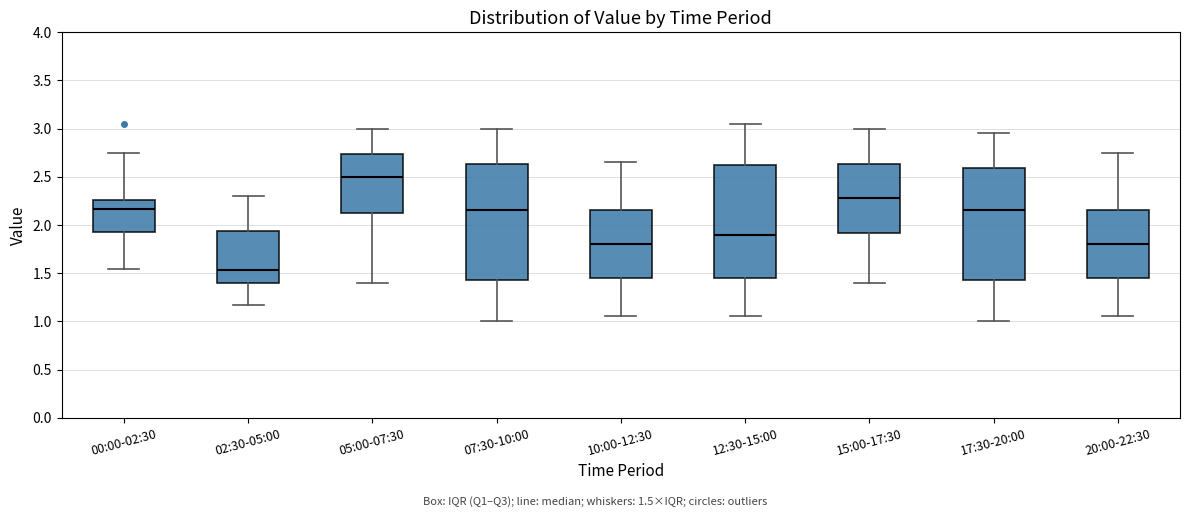

Reading left to right, read every box against the y-axis: the position of its median line, the range the box covers, and the ends of its whiskers. The values are not printed on the chart, so give them approximately, as read against the axis.

00:00-02:30: median 2.15, box 1.90 to 2.25, whiskers 1.55 to 2.75
02:30-05:00: median 1.55, box 1.40 to 1.95, whiskers 1.15 to 2.30
05:00-07:30: median 2.50, box 2.15 to 2.75, whiskers 1.40 to 3.00
07:30-10:00: median 2.15, box 1.45 to 2.65, whiskers 1.00 to 3.00
10:00-12:30: median 1.80, box 1.45 to 2.15, whiskers 1.05 to 2.65
12:30-15:00: median 1.90, box 1.45 to 2.65, whiskers 1.05 to 3.05
15:00-17:30: median 2.30, box 1.90 to 2.65, whiskers 1.40 to 3.00
17:30-20:00: median 2.15, box 1.45 to 2.60, whiskers 1.00 to 2.95
20:00-22:30: median 1.80, box 1.45 to 2.15, whiskers 1.05 to 2.75